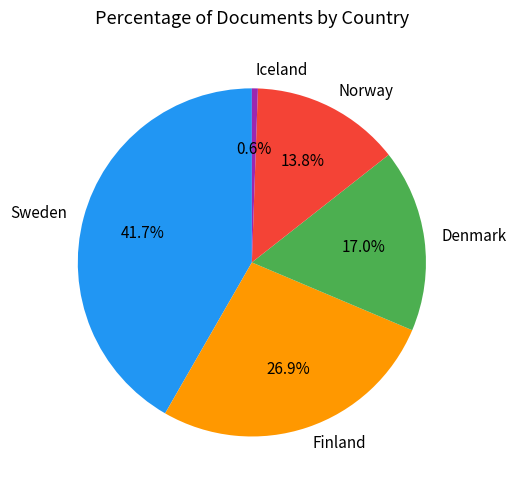

Is there a majority slice in this chart?

No